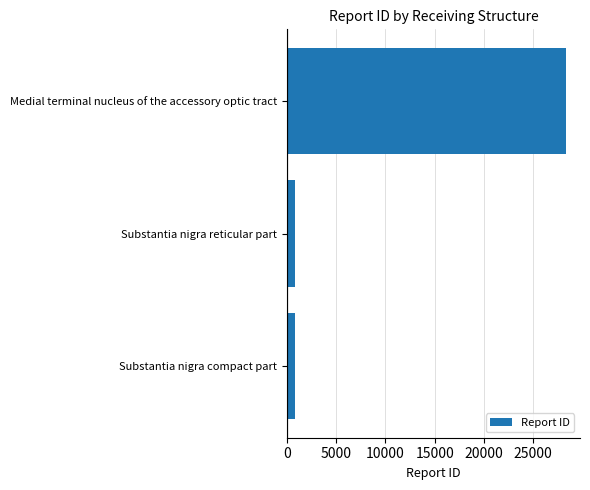

Which category has the highest value across all series?

Medial terminal nucleus of the accessory optic tract